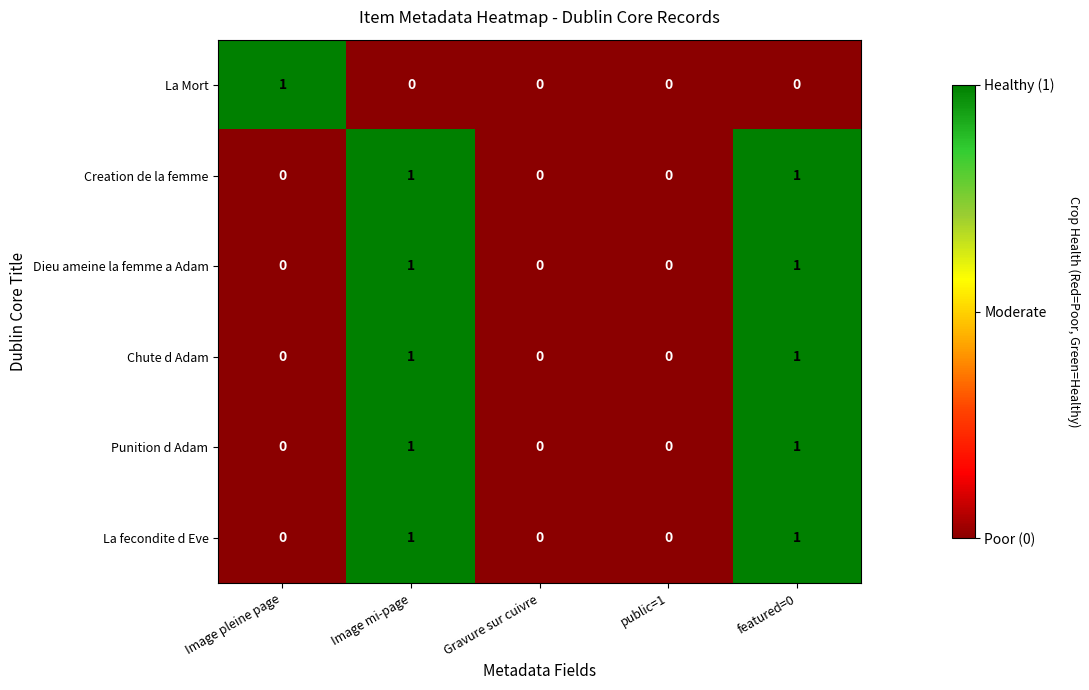

What is the total value across all series at Image pleine page?

1